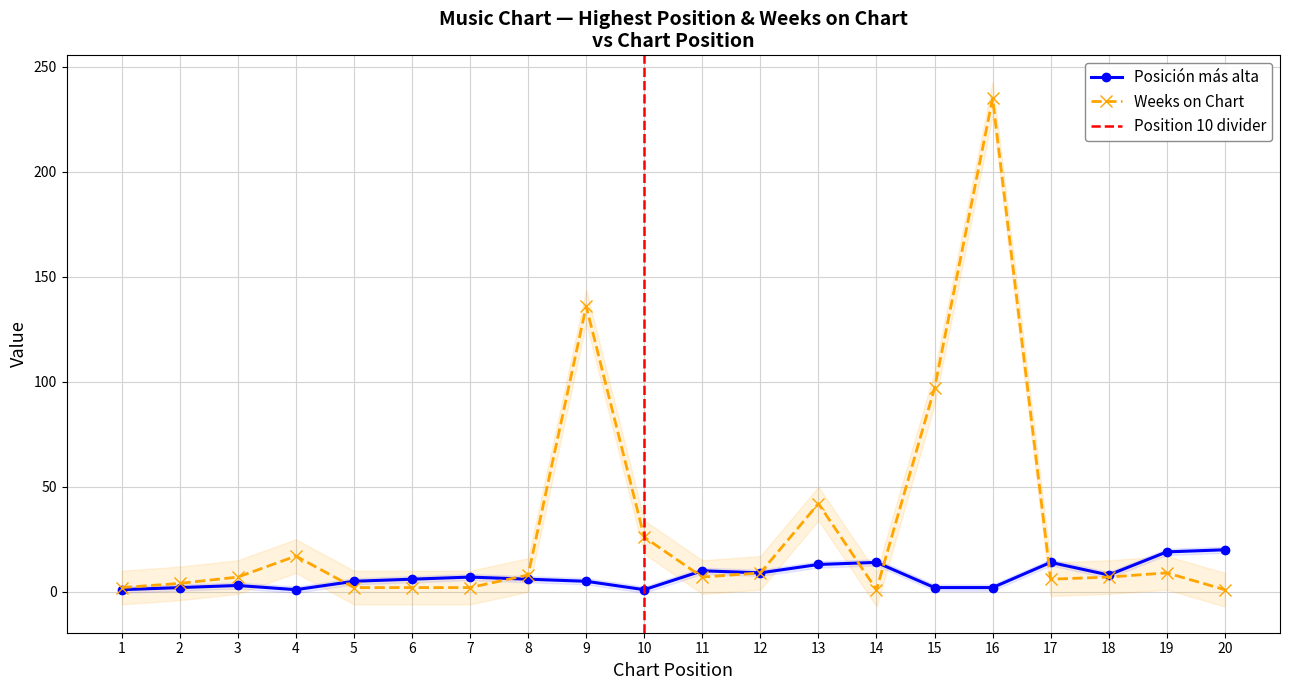

What is the sum of all Posición más alta values?

148